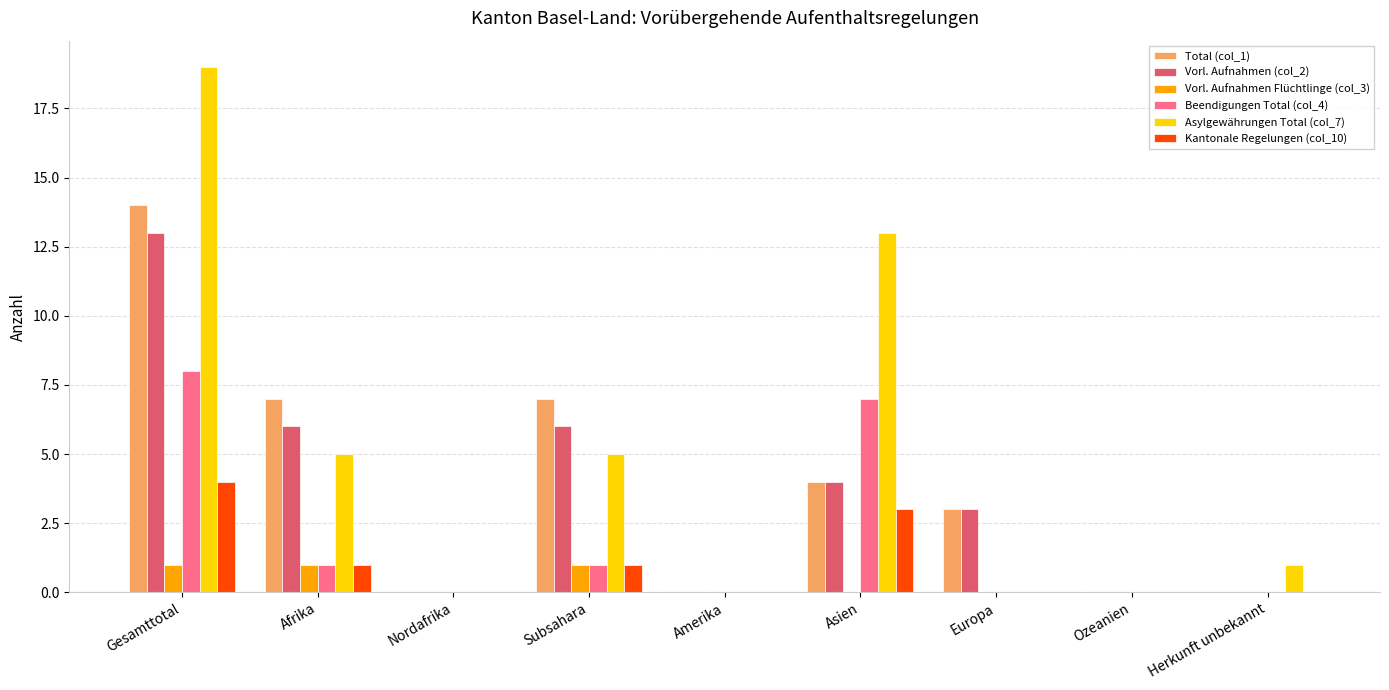

What is the difference between the Total (col_1) values at Herkunft unbekannt and Afrika?

7